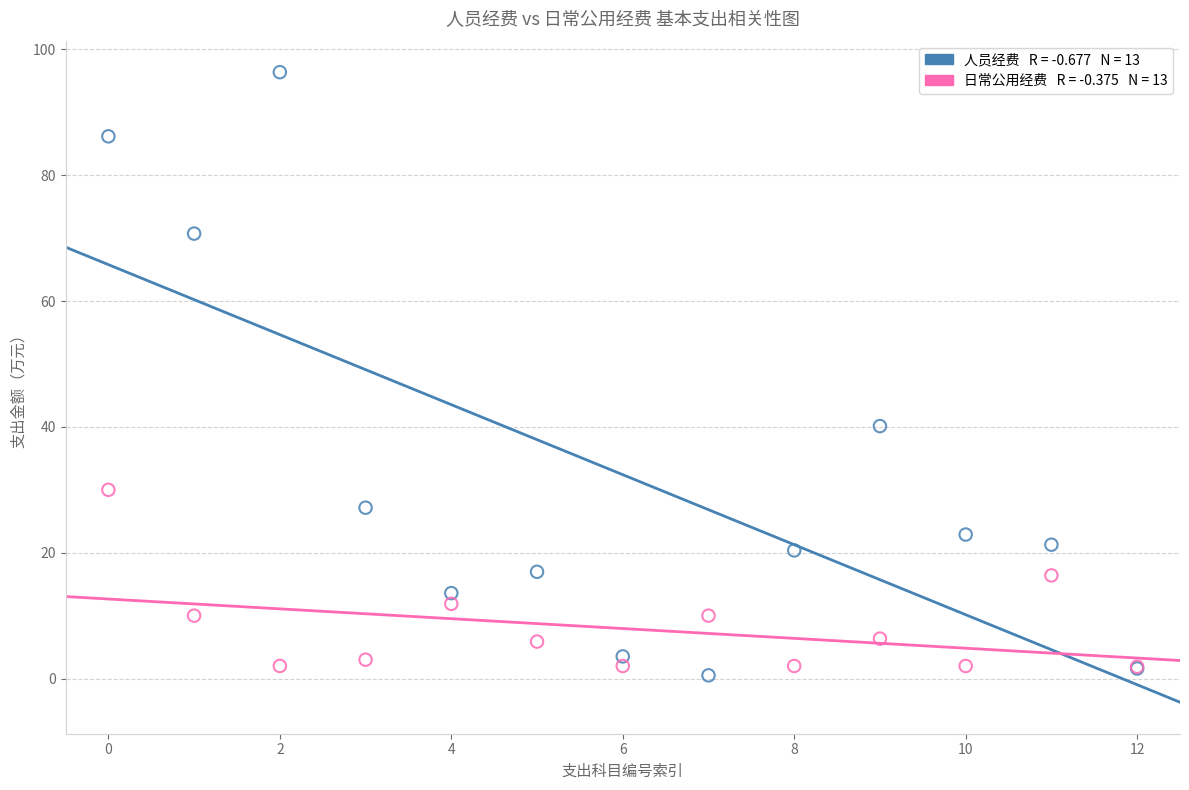

Across all series, what Y value is closest to 48?

40.1